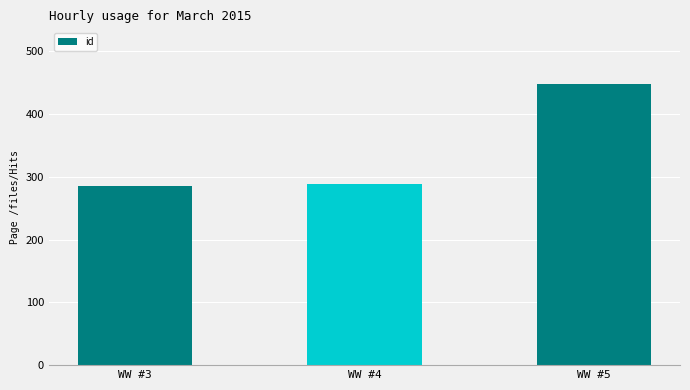

The value at WW #5 is 722. True or false?

False